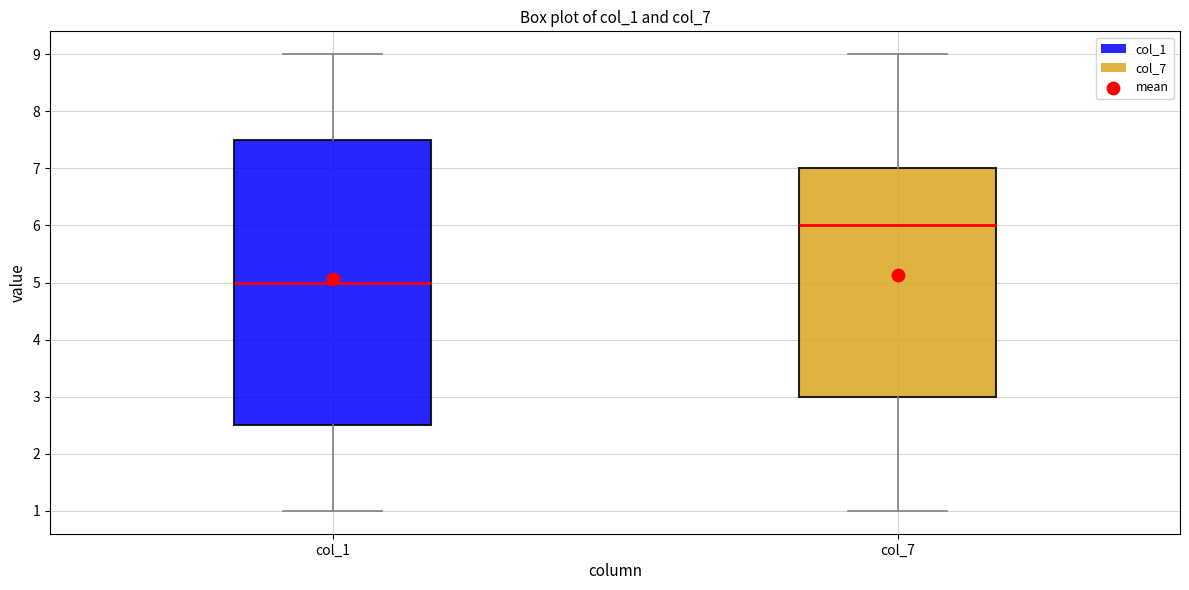

Where does the upper whisker of the box for col_7 end on the y-axis? The values are not printed on the chart, so give them approximately, as read against the axis.

9.0